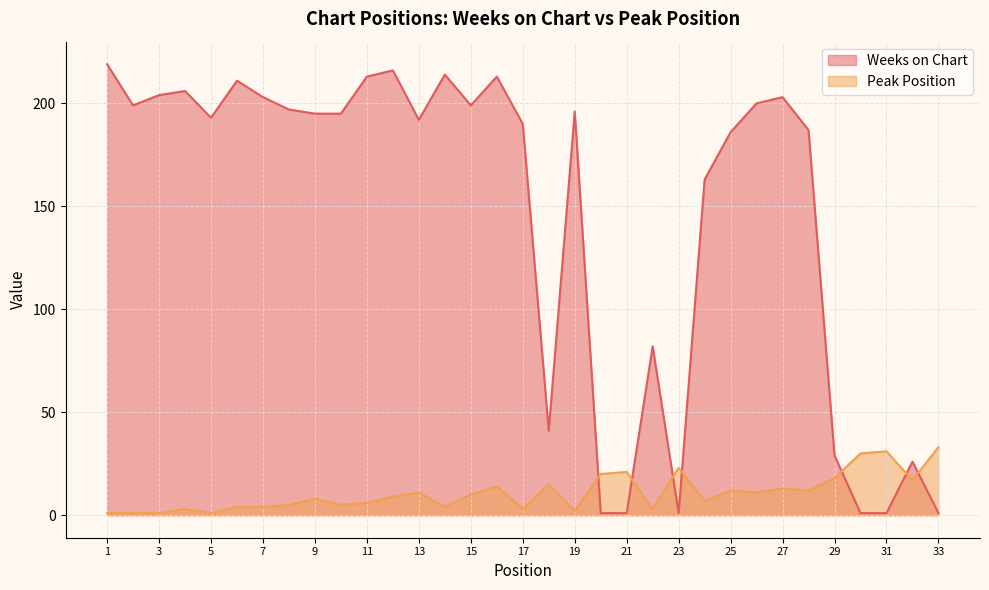

Does the chart display data point markers on the line(s)?

No